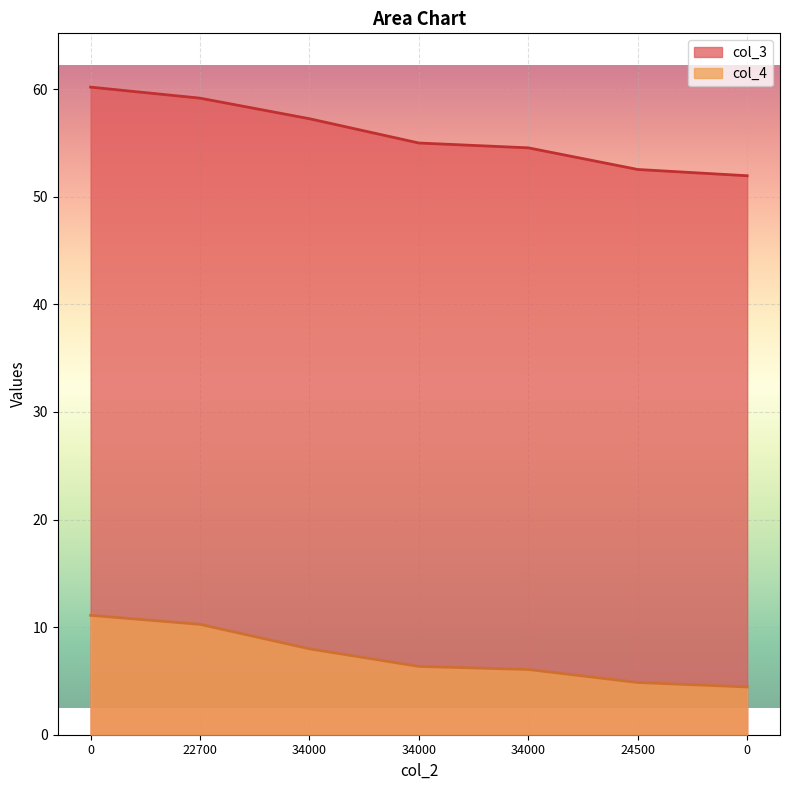

Is it true that col_3 equals 52.0 at 0?

True